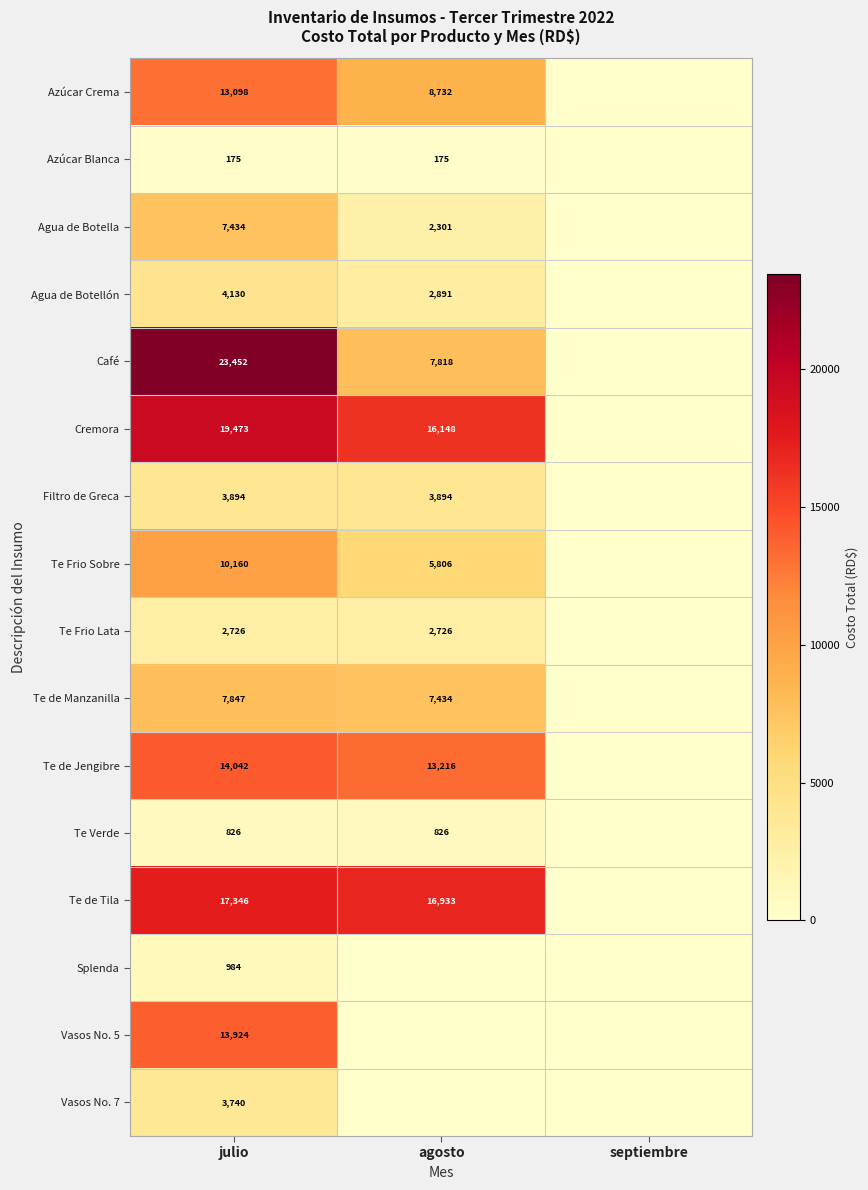

The value of Splenda at julio is 562. True or false?

False